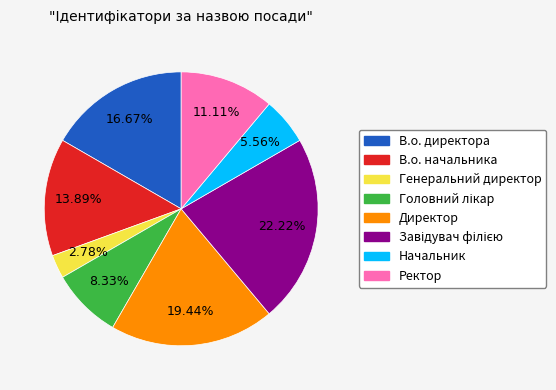

How many slices are in this pie chart?

8